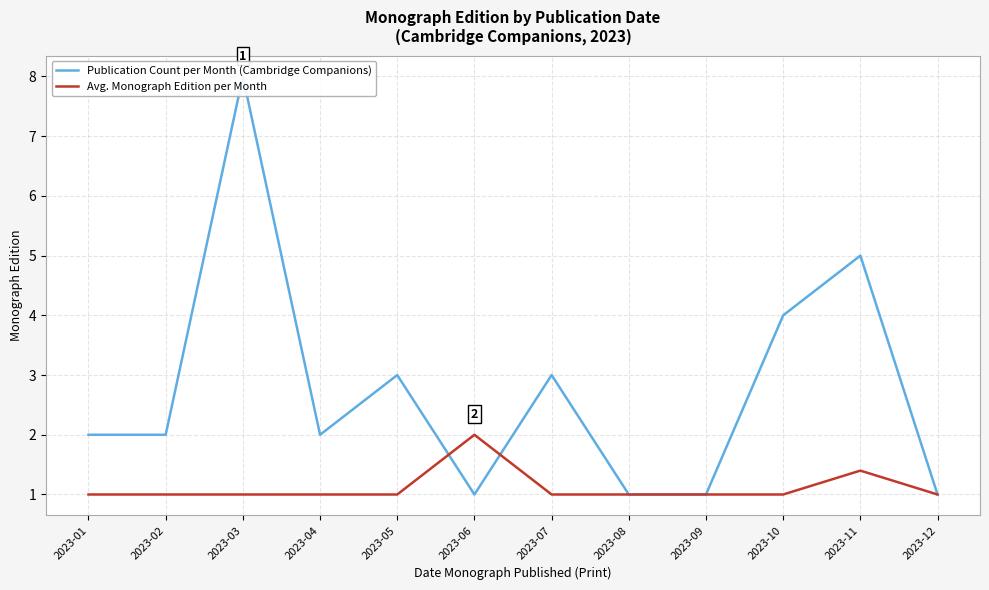

Reading right to left, transcribe all the data shown in this chart.

Publication Count per Month (Cambridge Companions): 1.0	5.0	4.0	1.0	1.0	3.0	1.0	3.0	2.0	8.0	2.0	2.0
Avg. Monograph Edition per Month: 1.0	1.4	1.0	1.0	1.0	1.0	2.0	1.0	1.0	1.0	1.0	1.0